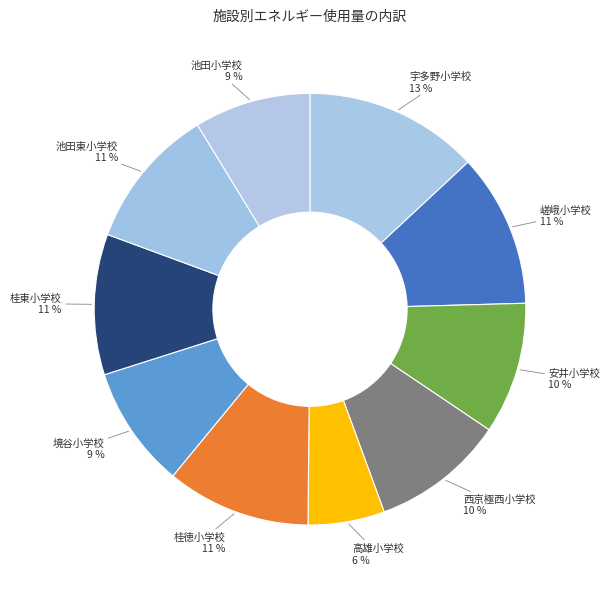

Is it true that 宇多野小学校 is 18% of the pie?

False